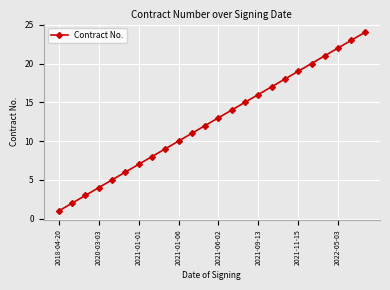

What is the smallest value displayed?

1